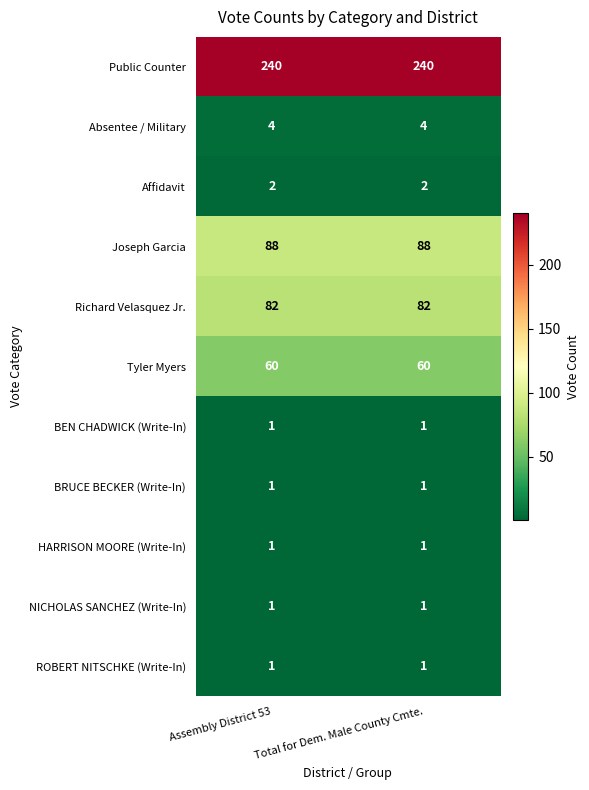

Count the number of data series in this chart.

11